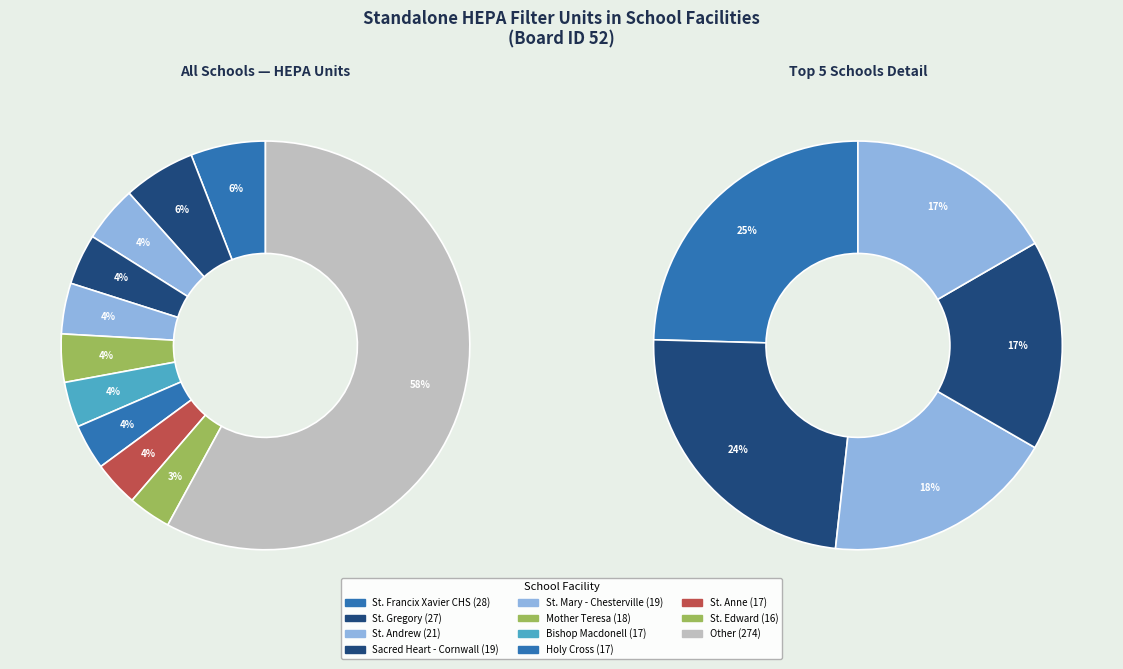

True or false: St. Anne accounts for 1% of the total.

False